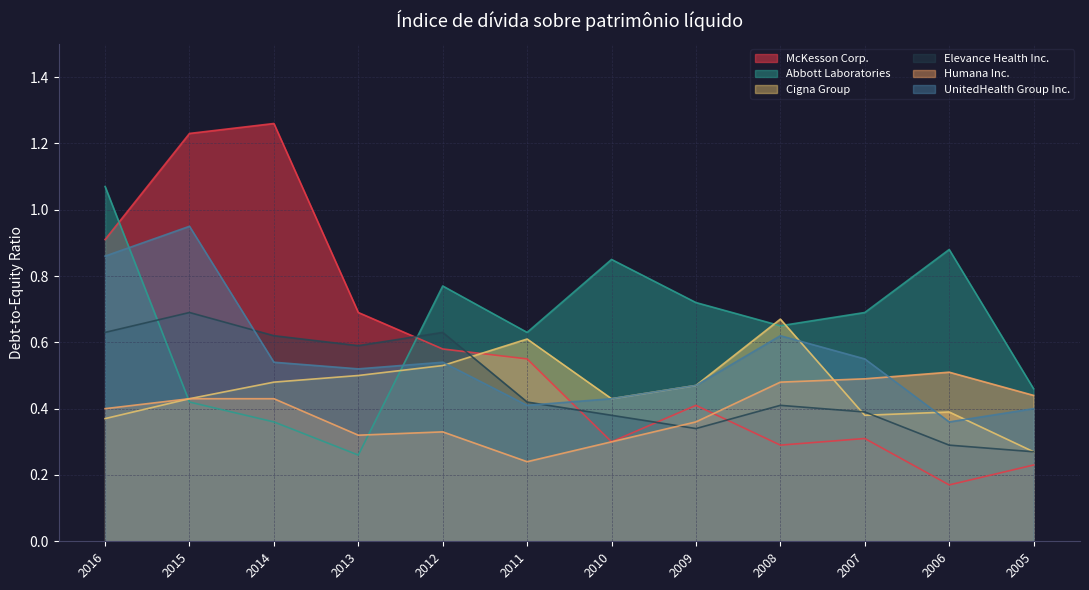

How many interior local valleys does the Cigna Group series have?

2